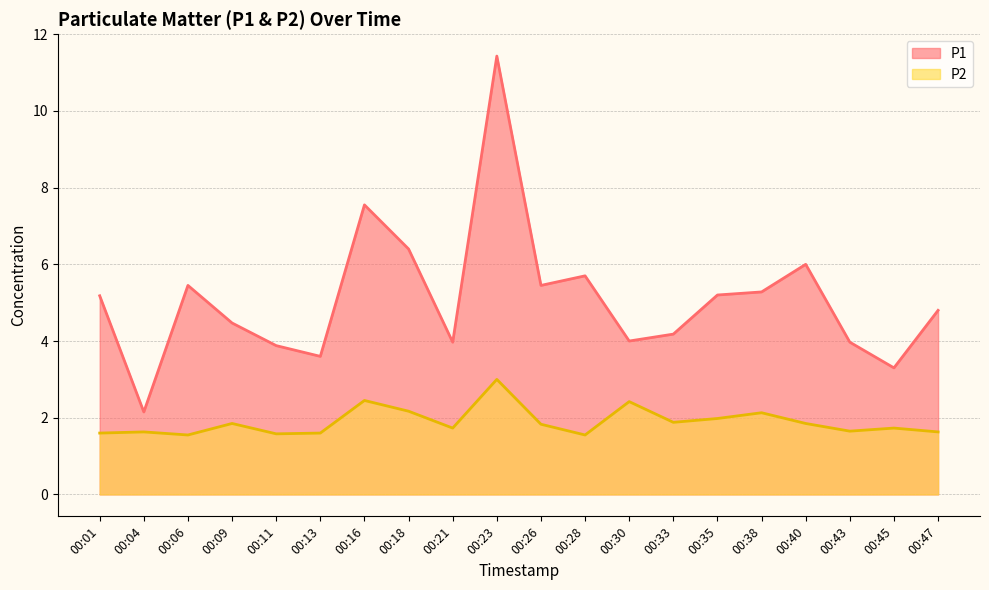

Where does the P1 series first go above 5?

00:01